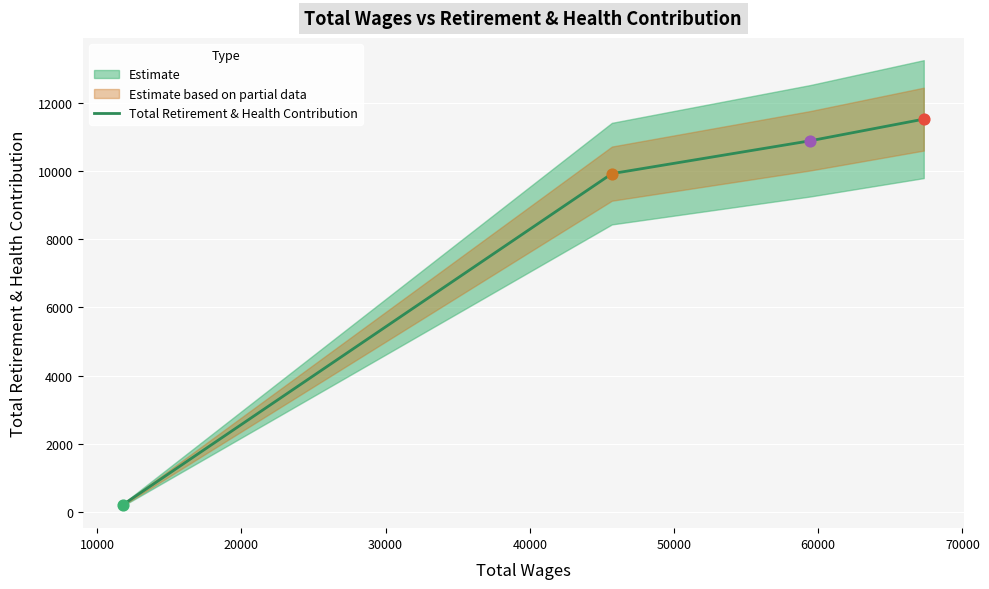

True or false: Total Retirement & Health Contribution has more than 0 points higher than both neighbors.

False